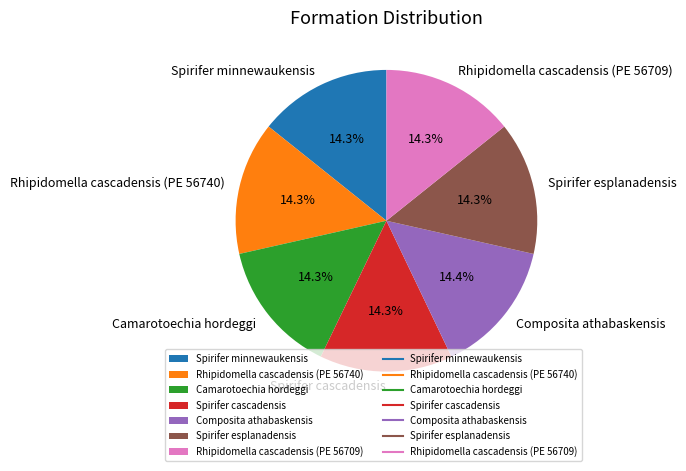

Does any single category account for the majority?

No